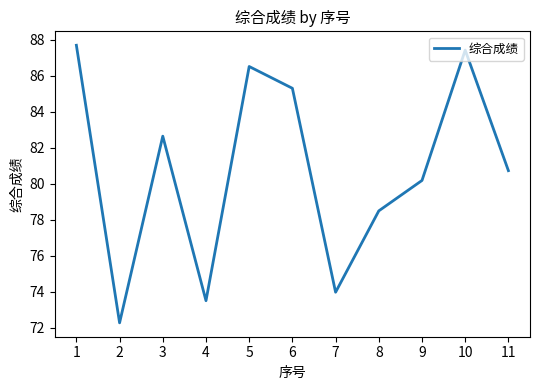

List the labels in order of value, largest first.

1, 10, 5, 6, 3, 11, 9, 8, 7, 4, 2